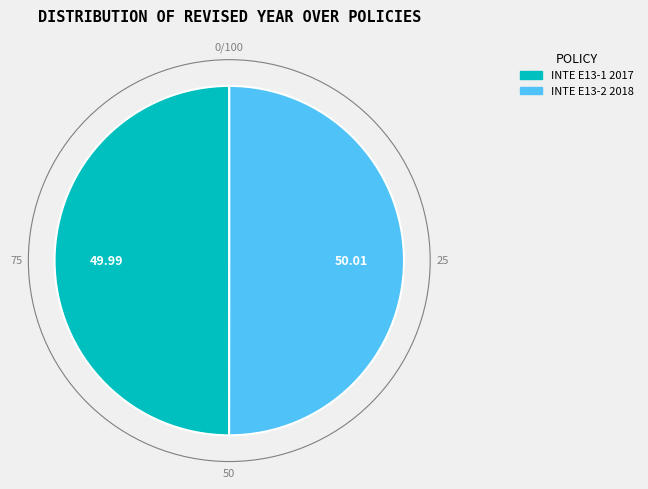

Approximately how many times larger is the value at INTE E13-2 2018 compared to INTE E13-1 2017?

1.0